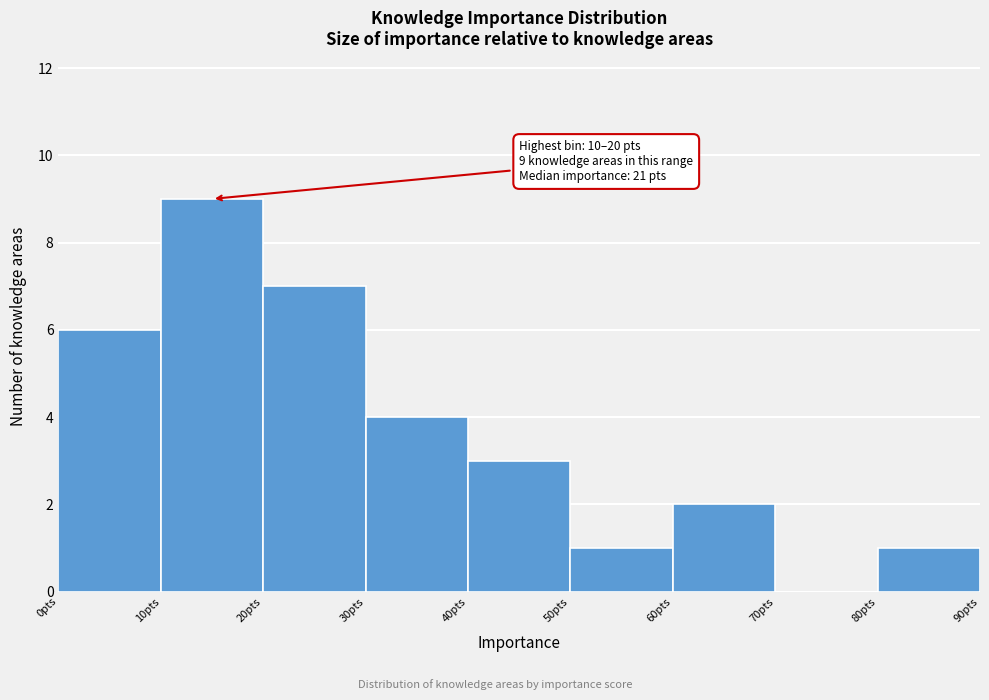

Over which range of the x-axis is the bar tallest?

10 to 20